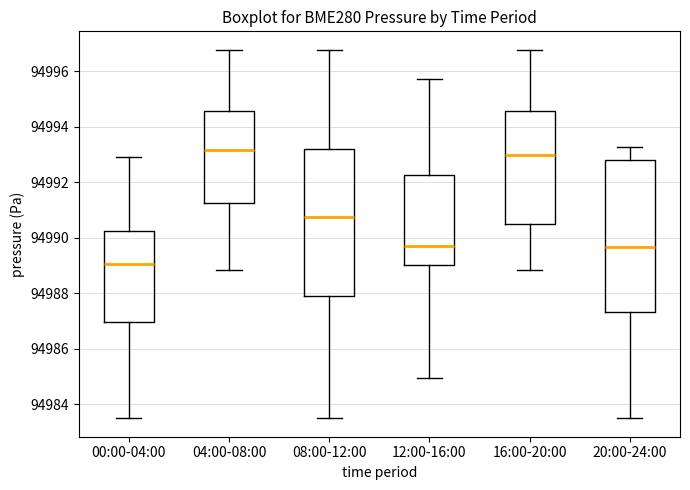

Reading left to right, read every box against the y-axis: the position of its median line, the range the box covers, and the ends of its whiskers. The values are not printed on the chart, so give them approximately, as read against the axis.

00:00-04:00: median 94989.0, box 94987.0 to 94990.2, whiskers 94983.6 to 94993.0
04:00-08:00: median 94993.2, box 94991.2 to 94994.6, whiskers 94988.8 to 94996.8
08:00-12:00: median 94990.8, box 94988.0 to 94993.2, whiskers 94983.6 to 94996.8
12:00-16:00: median 94989.8, box 94989.0 to 94992.2, whiskers 94985.0 to 94995.8
16:00-20:00: median 94993.0, box 94990.6 to 94994.6, whiskers 94988.8 to 94996.8
20:00-24:00: median 94989.6, box 94987.4 to 94992.8, whiskers 94983.6 to 94993.2